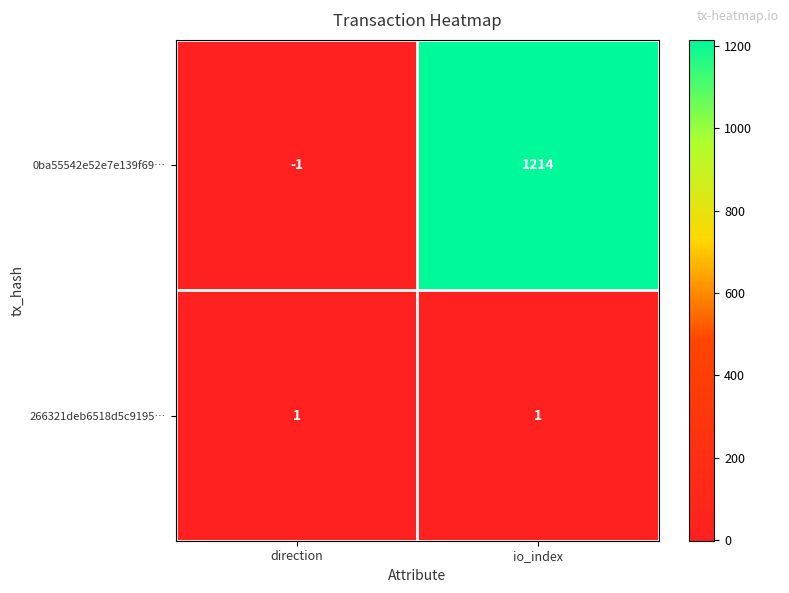

What is the minimum value shown in the chart?

-1